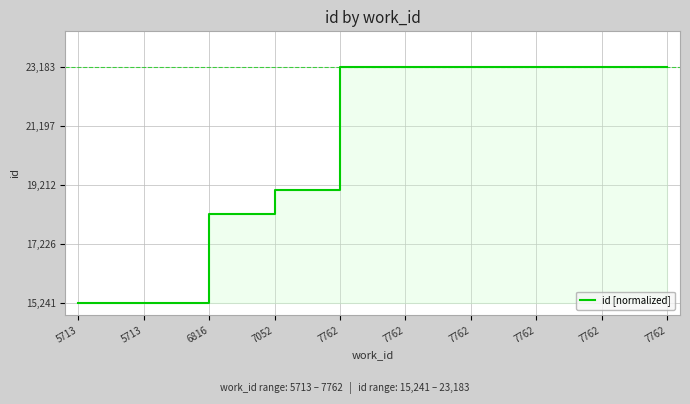

What is the value of the 10th point from the left?

1.0